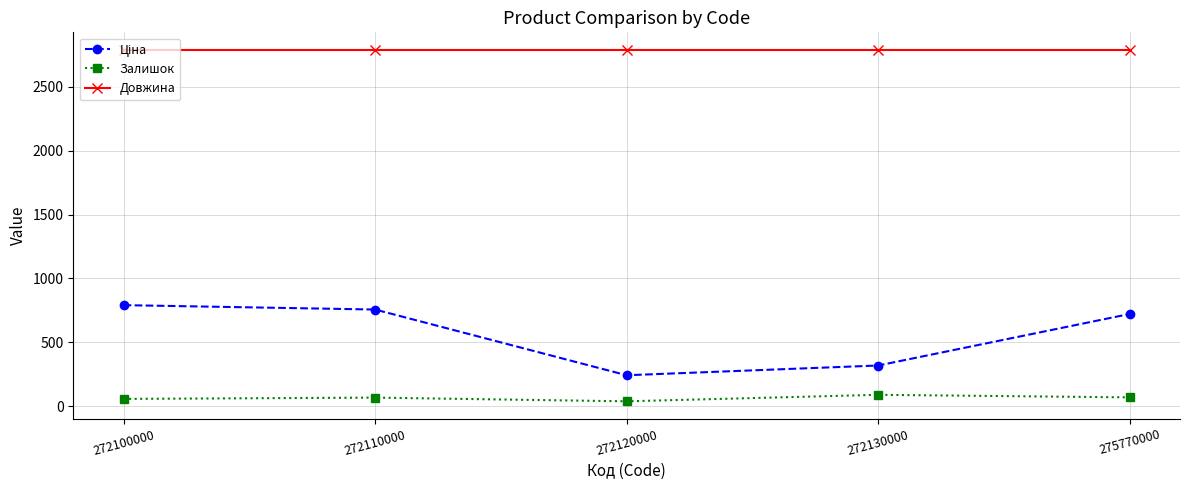

What is the difference between the highest and lowest values at 275770000?

2722.0